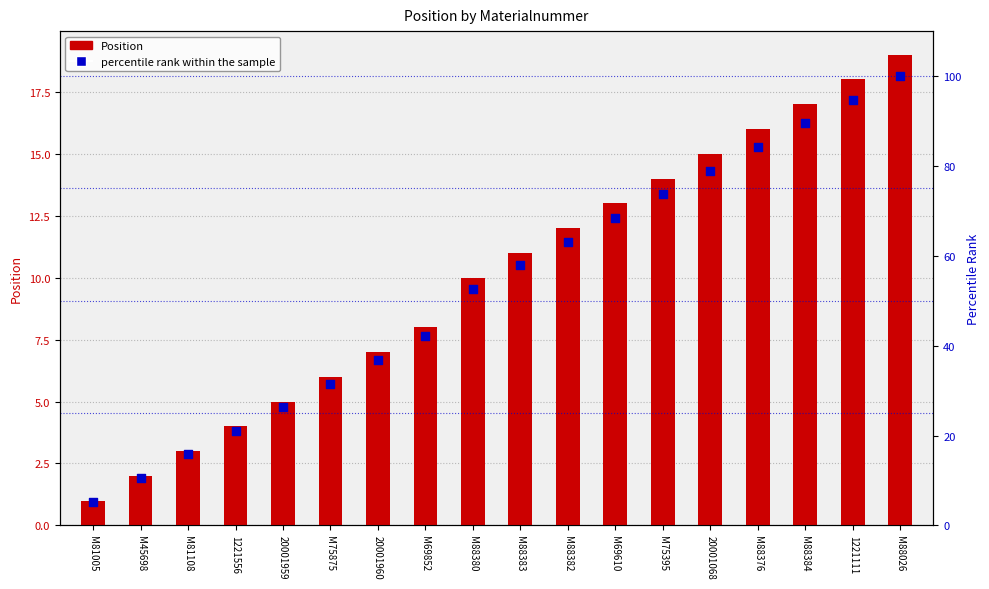

Which series has the largest total across all categories?

percentile rank within the sample